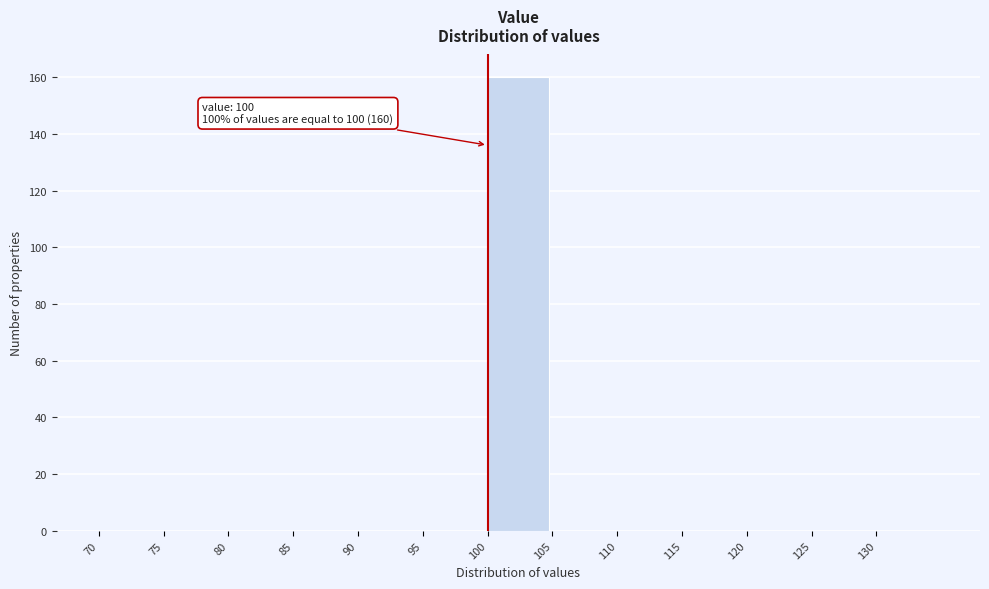

Over which range of the x-axis is the bar tallest?

100 to 105